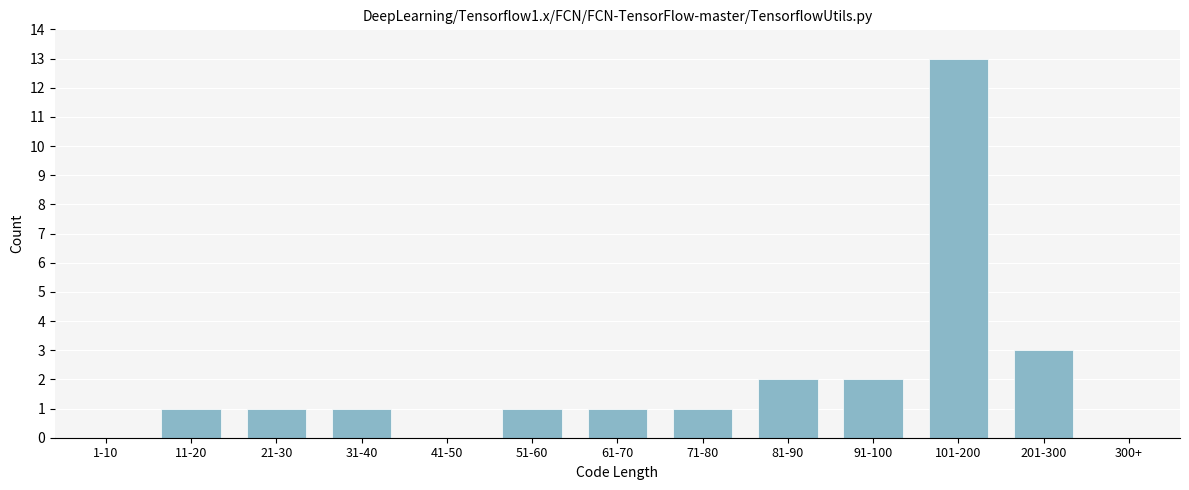

Reading left to right, what are all the values shown in this chart?

1-10=0	11-20=1	21-30=1	31-40=1	41-50=0	51-60=1	61-70=1	71-80=1	81-90=2	91-100=2	101-200=13	201-300=3	300+=0